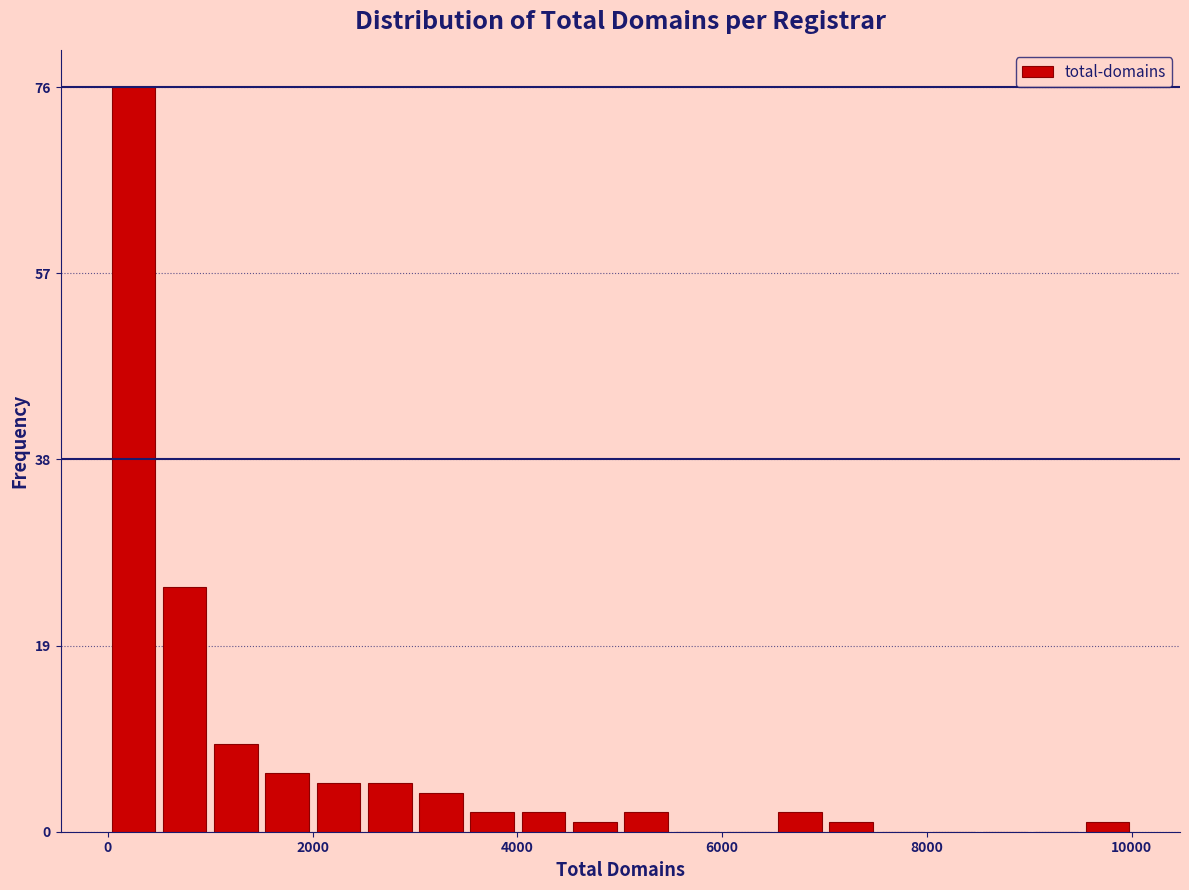

Around what value on the x-axis is the tallest bar? Give the approximate position of its centre, as read against the axis.

200